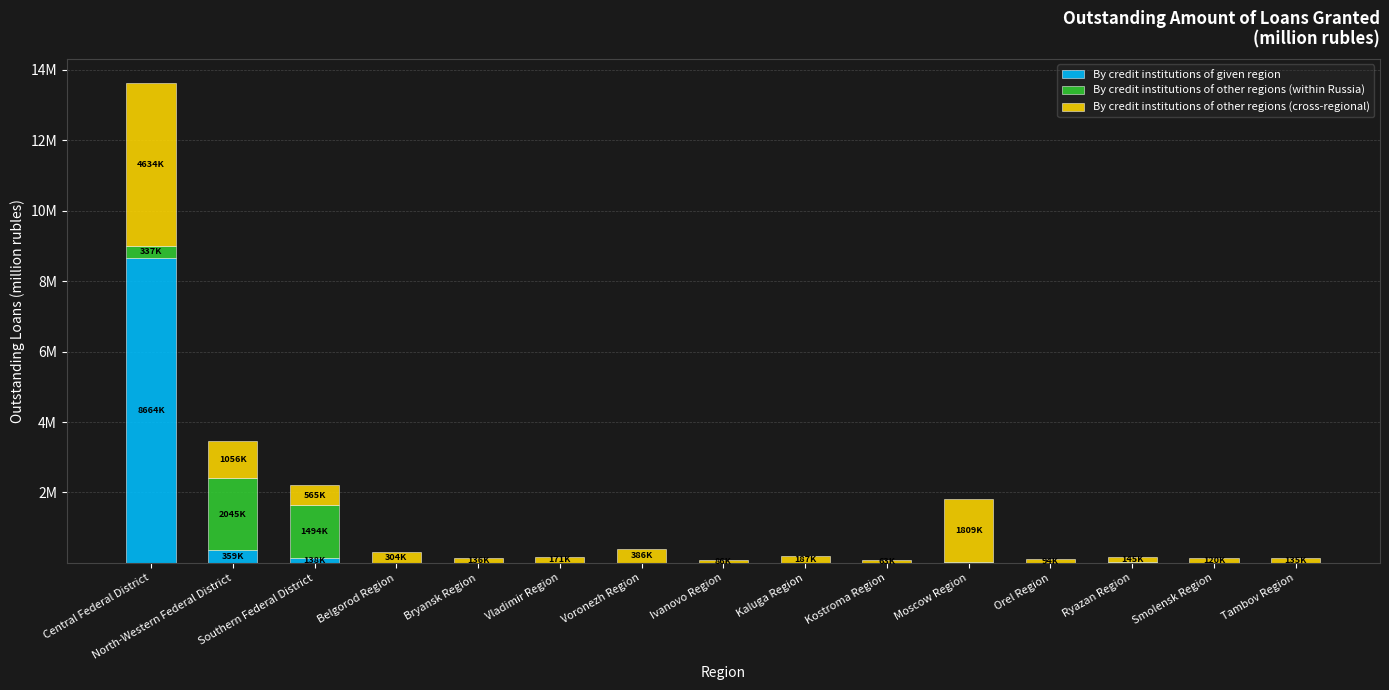

What are all the series names shown in the legend?

By credit institutions of given region, By credit institutions of other regions (within Russia), By credit institutions of other regions (cross-regional)